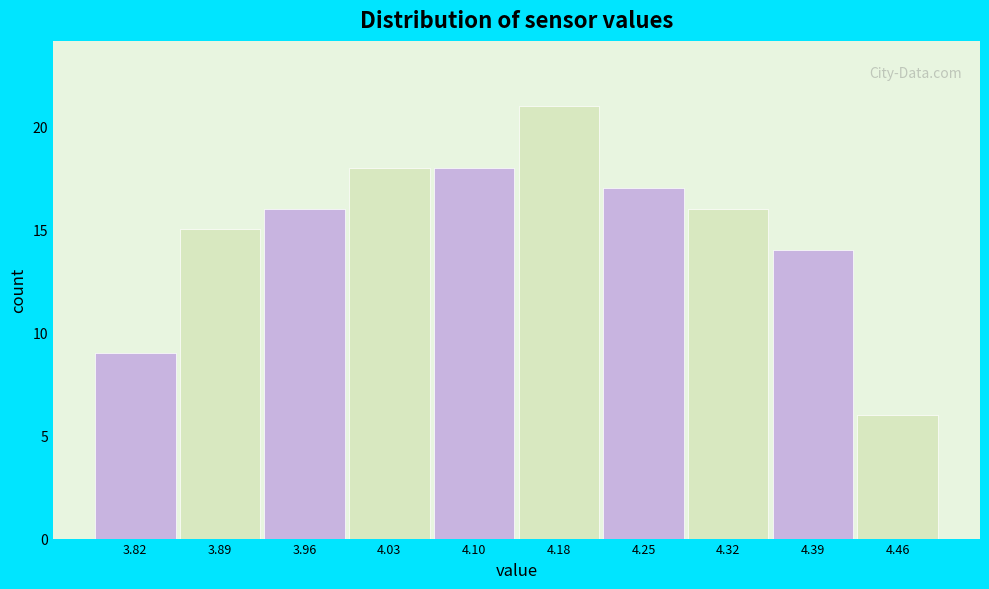

Reading left to right, list every bar in this chart as the range it spans on the x-axis followed by its height. Neither the bar edges nor the heights are printed on the chart, so give them approximately, as read against the axes.

3.780 to 3.852: 9
3.852 to 3.924: 15
3.924 to 3.996: 16
3.996 to 4.068: 18
4.068 to 4.140: 18
4.140 to 4.212: 21
4.212 to 4.284: 17
4.284 to 4.356: 16
4.356 to 4.428: 14
4.428 to 4.500: 6